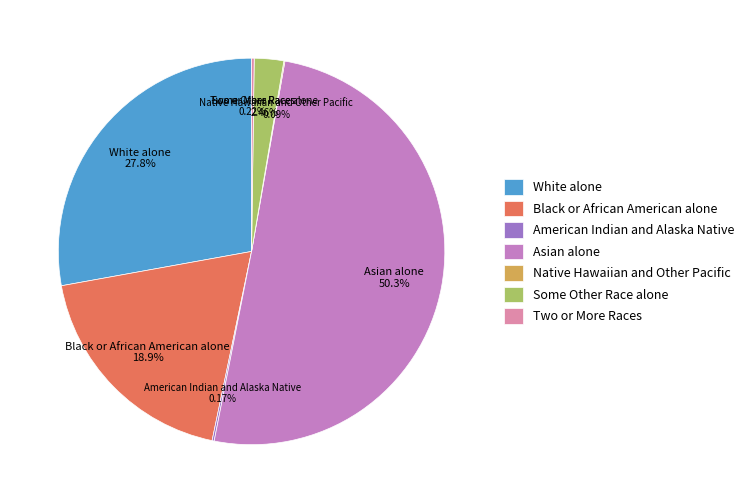

Combined, do White alone and Asian alone account for over 50%?

Yes